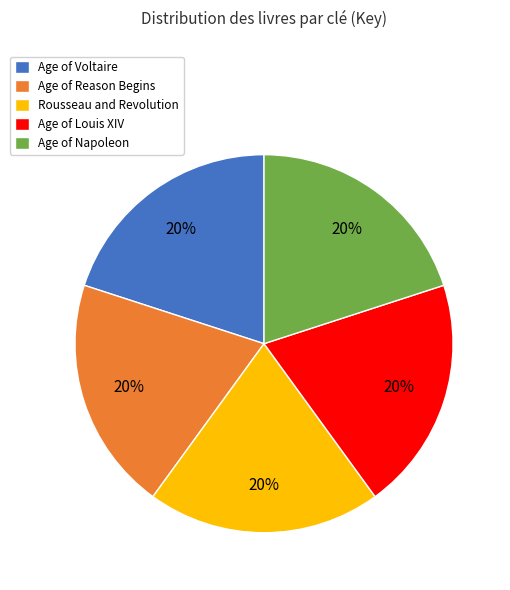

What is the ratio of the value at Age of Napoleon to the value at Age of Reason Begins?

1.0